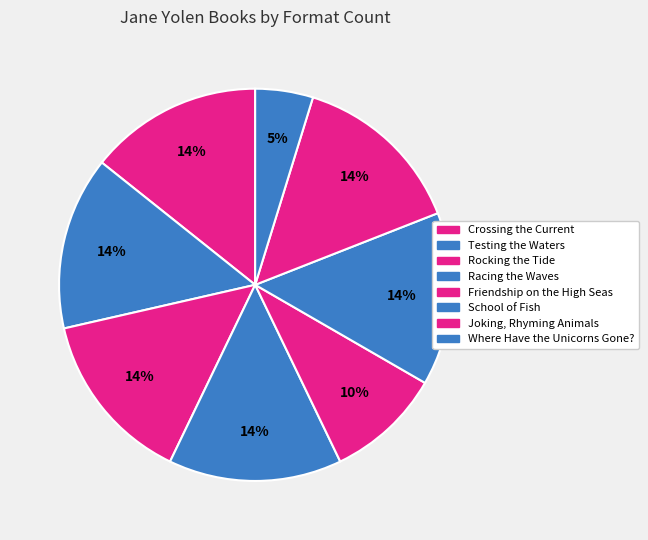

How many segments does this pie chart have?

8